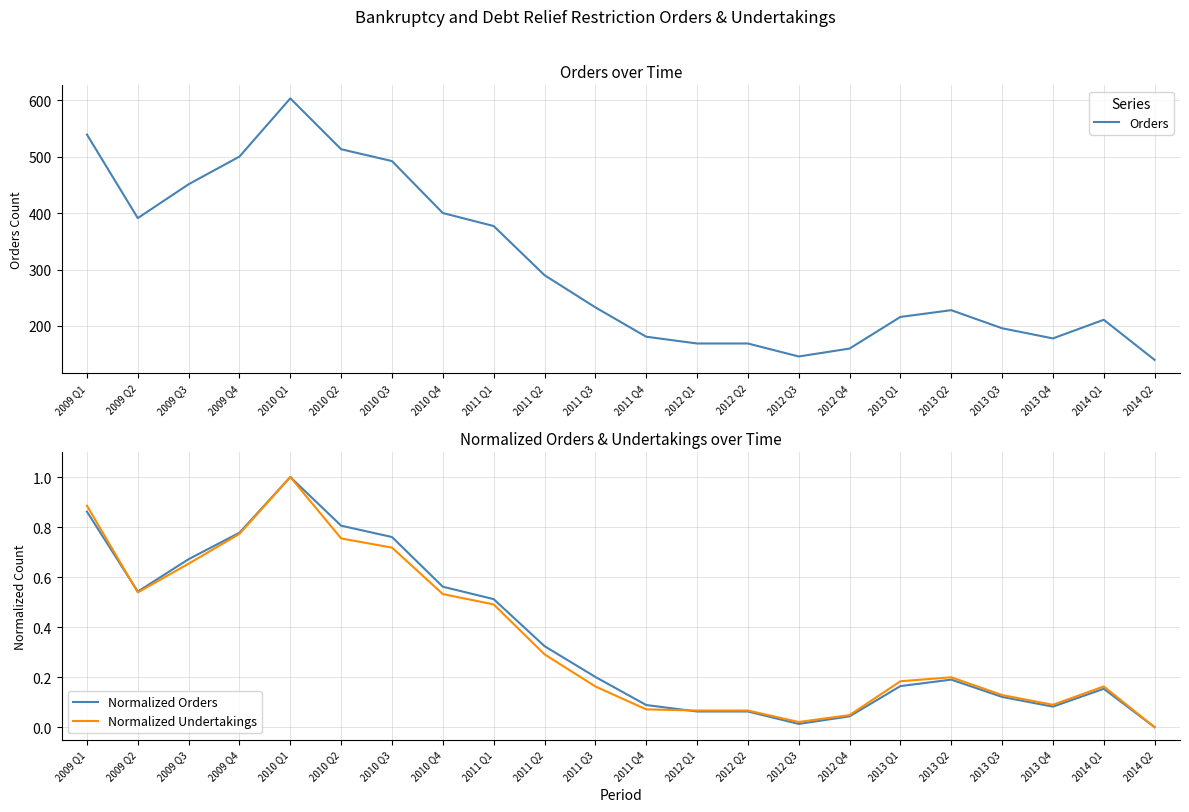

Is this an area chart (filled region under the line)?

No